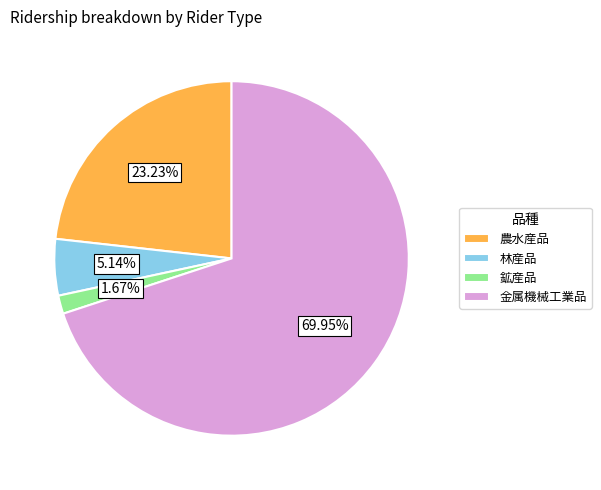

Rank the categories by value from lowest to highest.

鉱産品, 林産品, 農水産品, 金属機械工業品